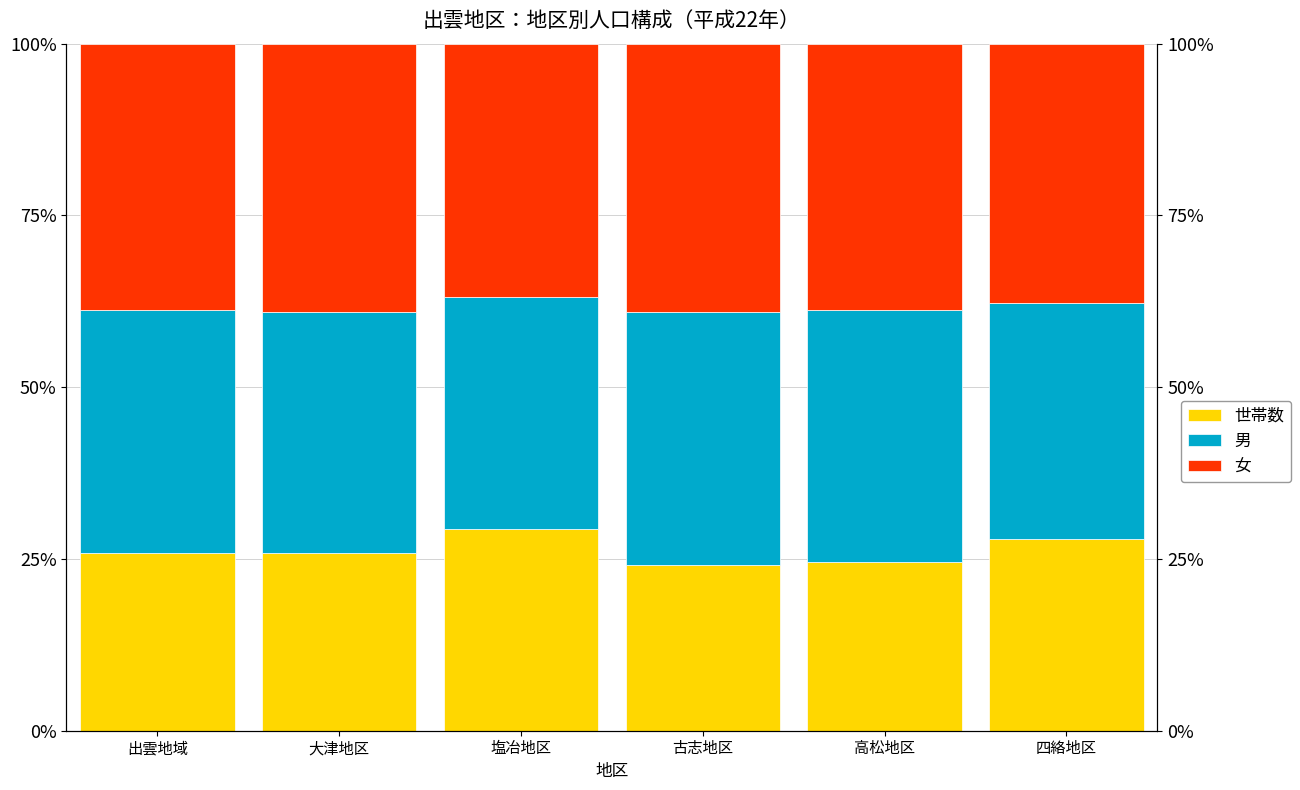

Which series has the largest total across all categories?

女